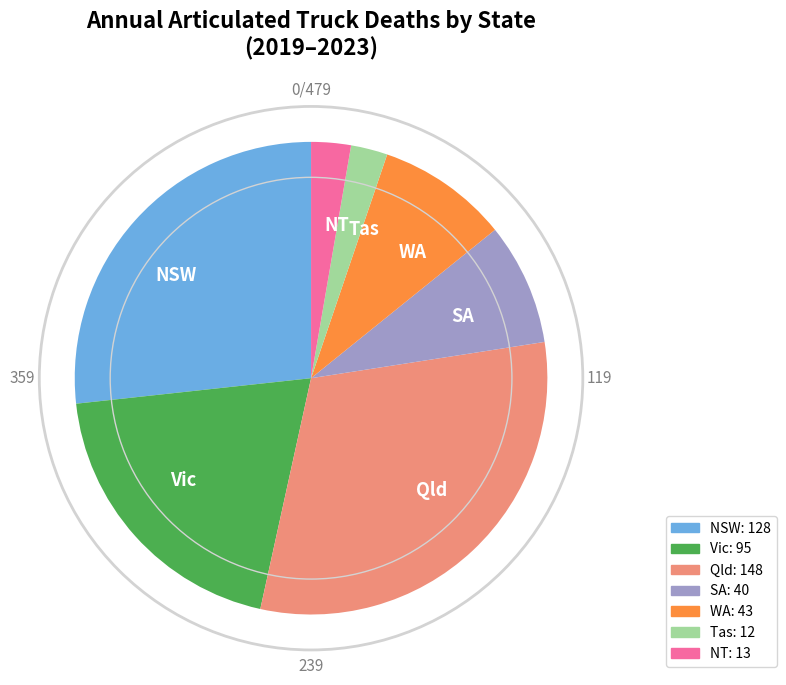

Which category has the biggest portion of the pie?

Qld